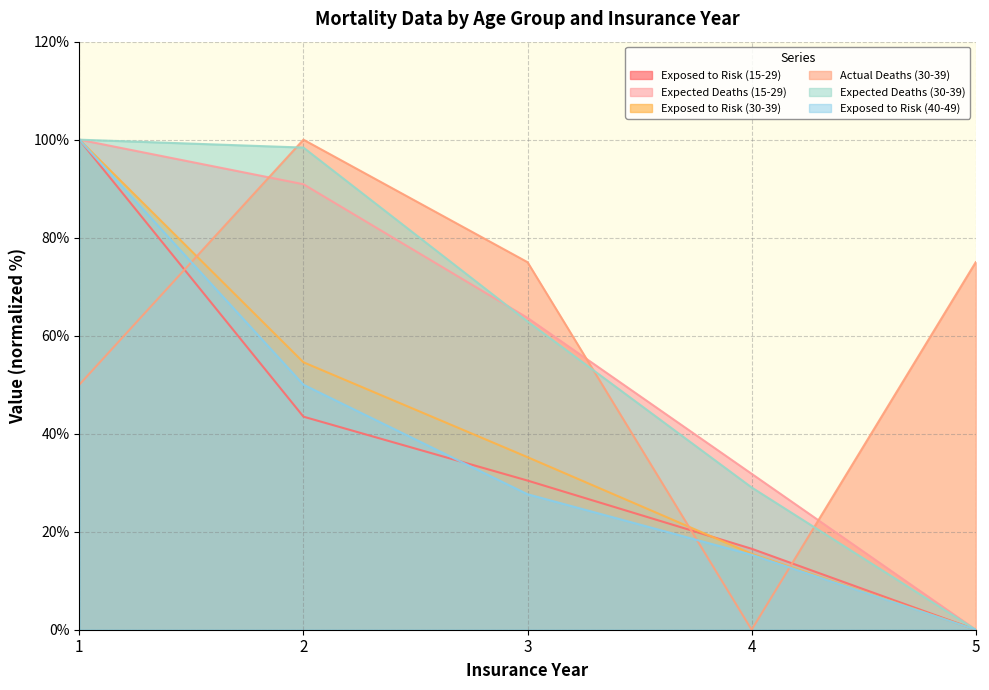

What is the sum of all Expected Deaths (30-39) values?

290.3